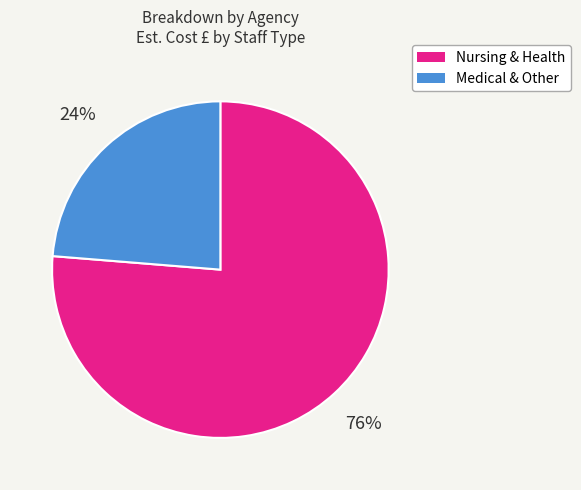

Is there a majority slice in this chart?

Yes